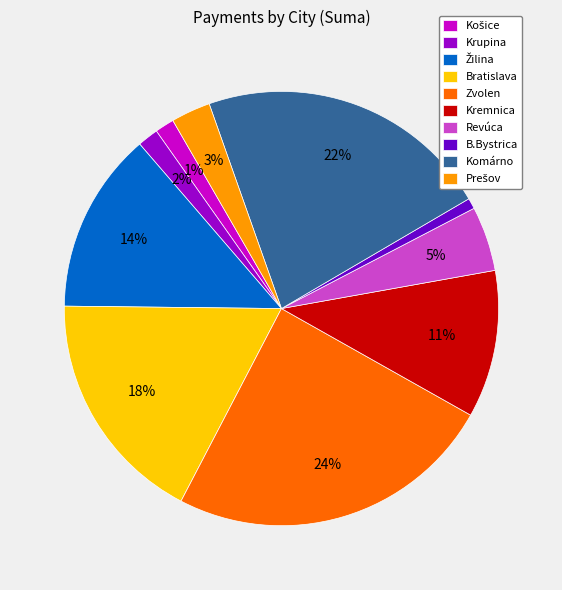

Is it true that Bratislava is 1% of the pie?

False